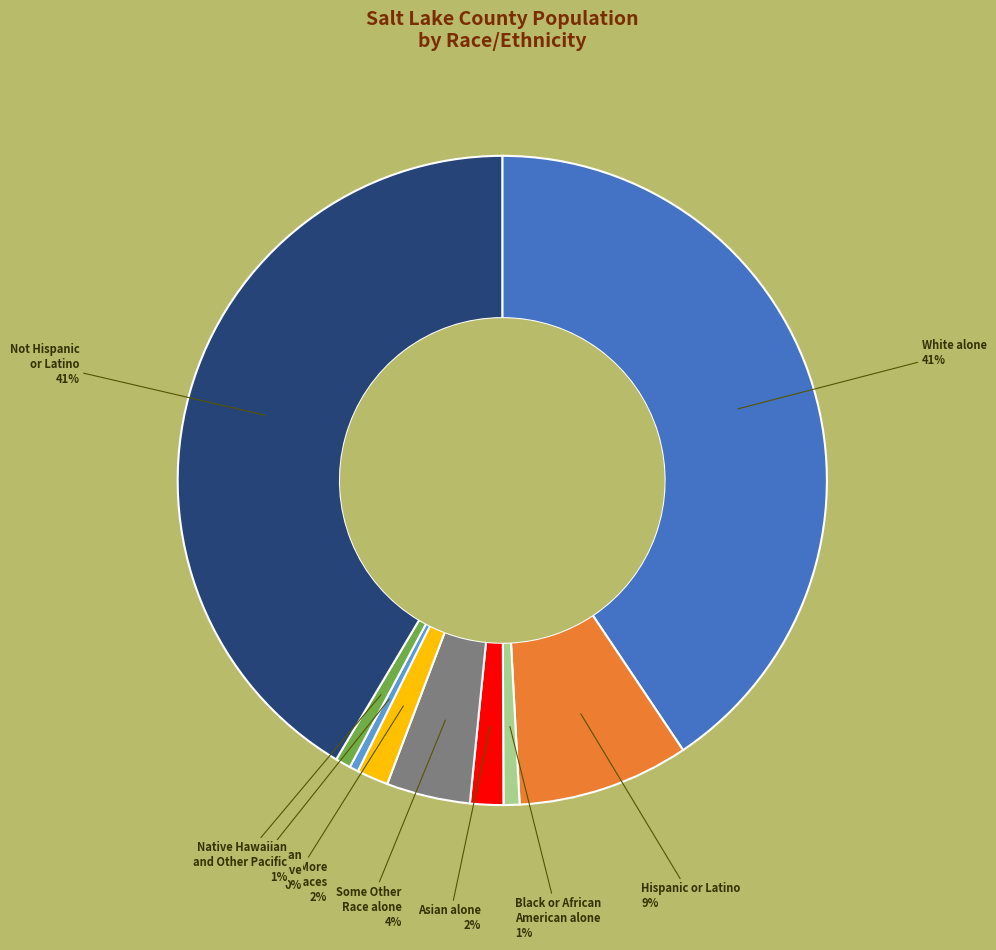

To the nearest percent, what is the average slice percentage?

11%